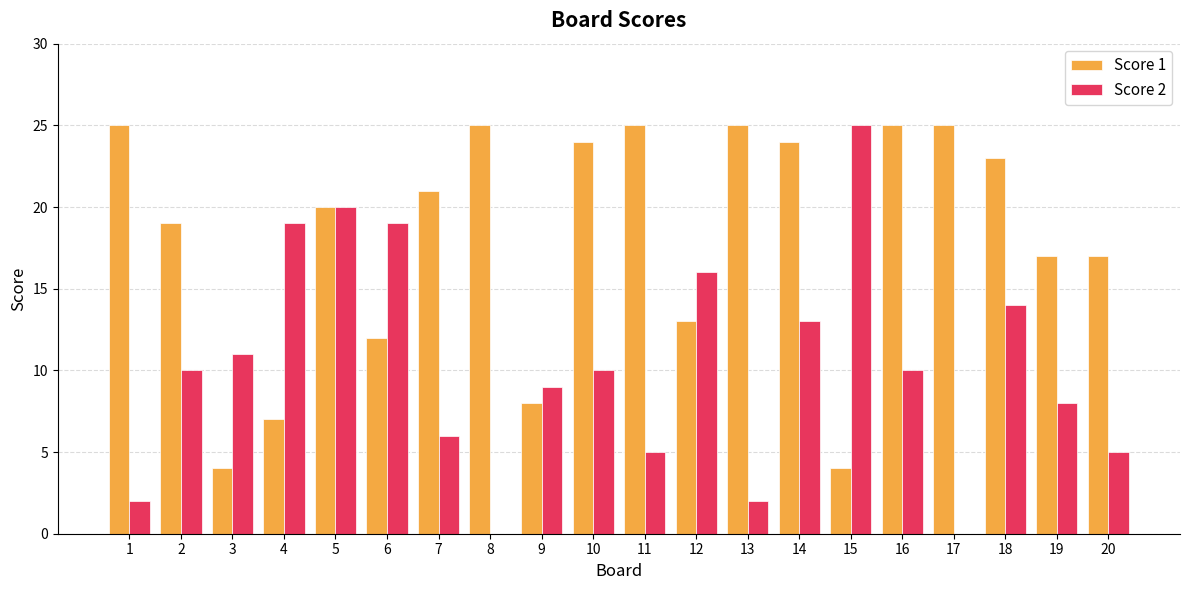

Does the chart contain stacked bars?

No